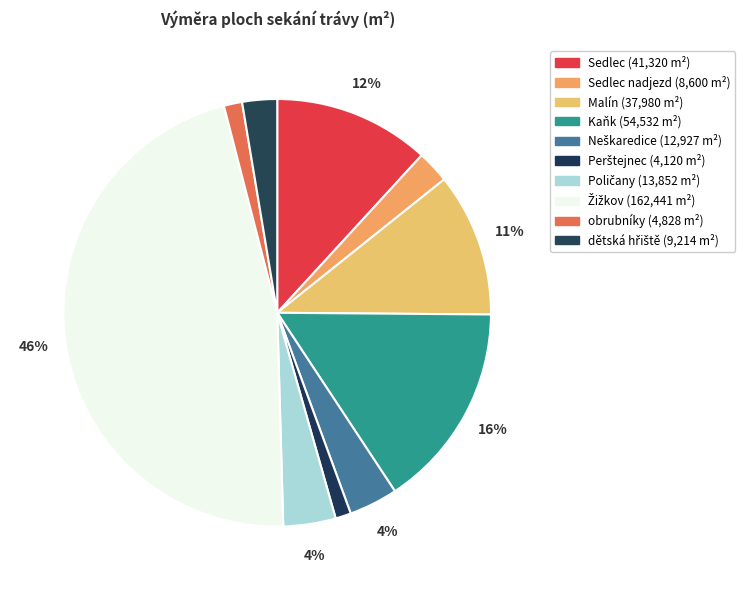

Is there any slice that represents more than half of the pie?

No